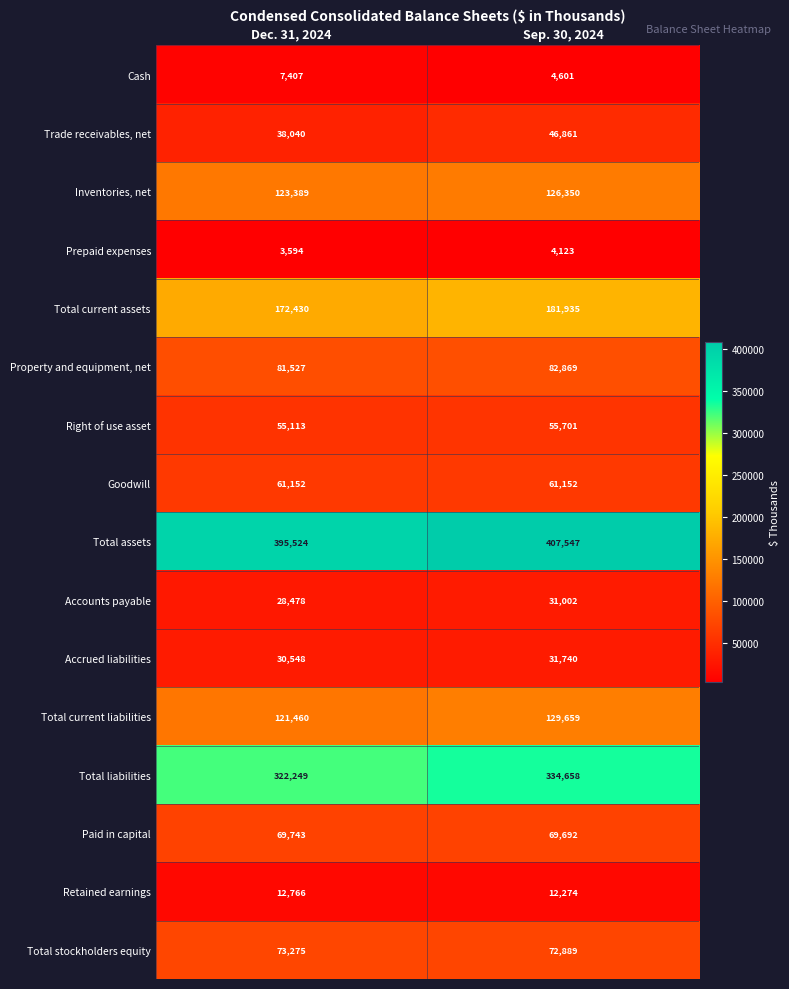

At Sep. 30, 2024, list the series in order from smallest to largest.

Prepaid expenses, Cash, Retained earnings, Accounts payable, Accrued liabilities, Trade receivables, net, Right of use asset, Goodwill, Paid in capital, Total stockholders equity, Property and equipment, net, Inventories, net, Total current liabilities, Total current assets, Total liabilities, Total assets